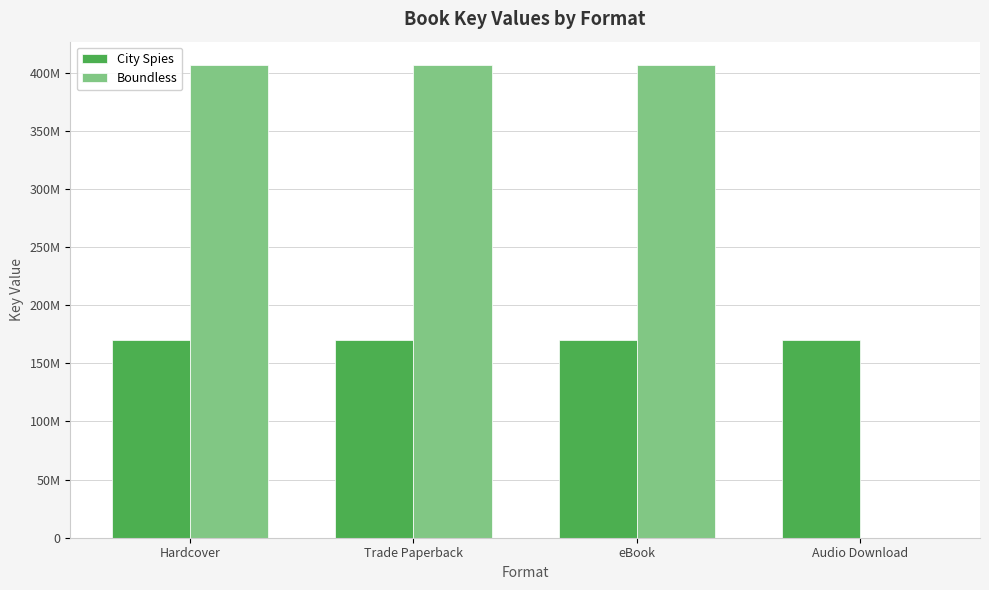

Which label corresponds to the largest value in the chart?

Hardcover